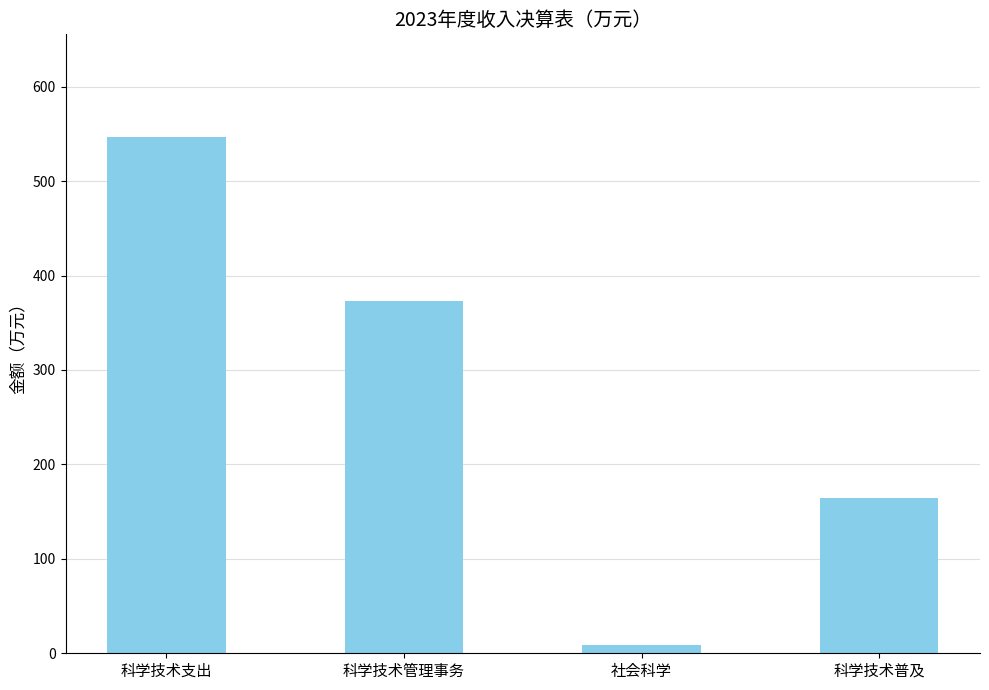

How many values are below 373?

2